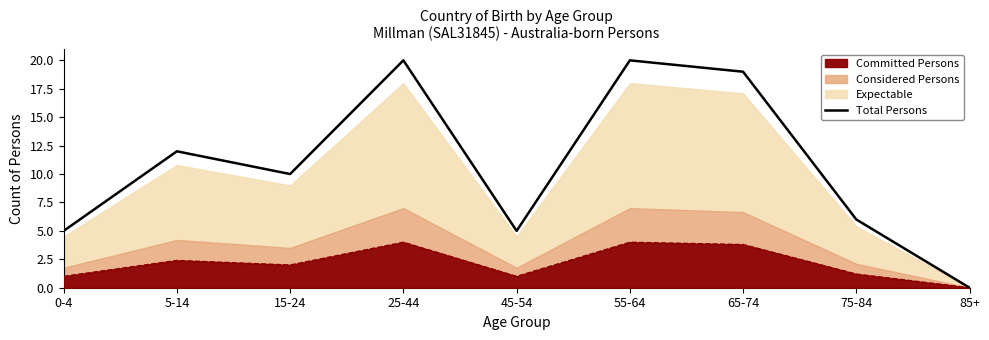

What is the greatest value displayed?

20